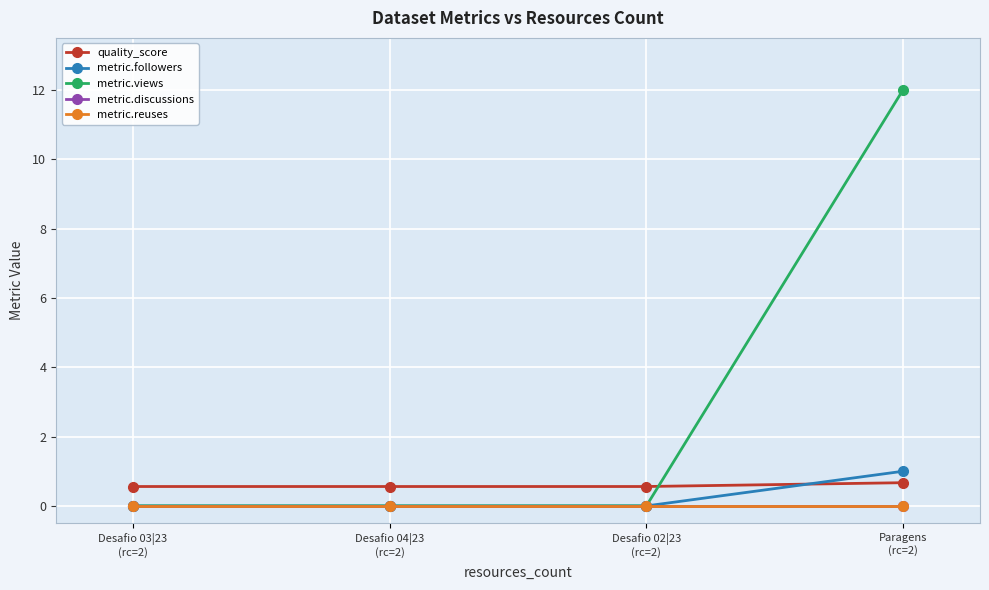

Which series has the largest total across all categories?

metric.views